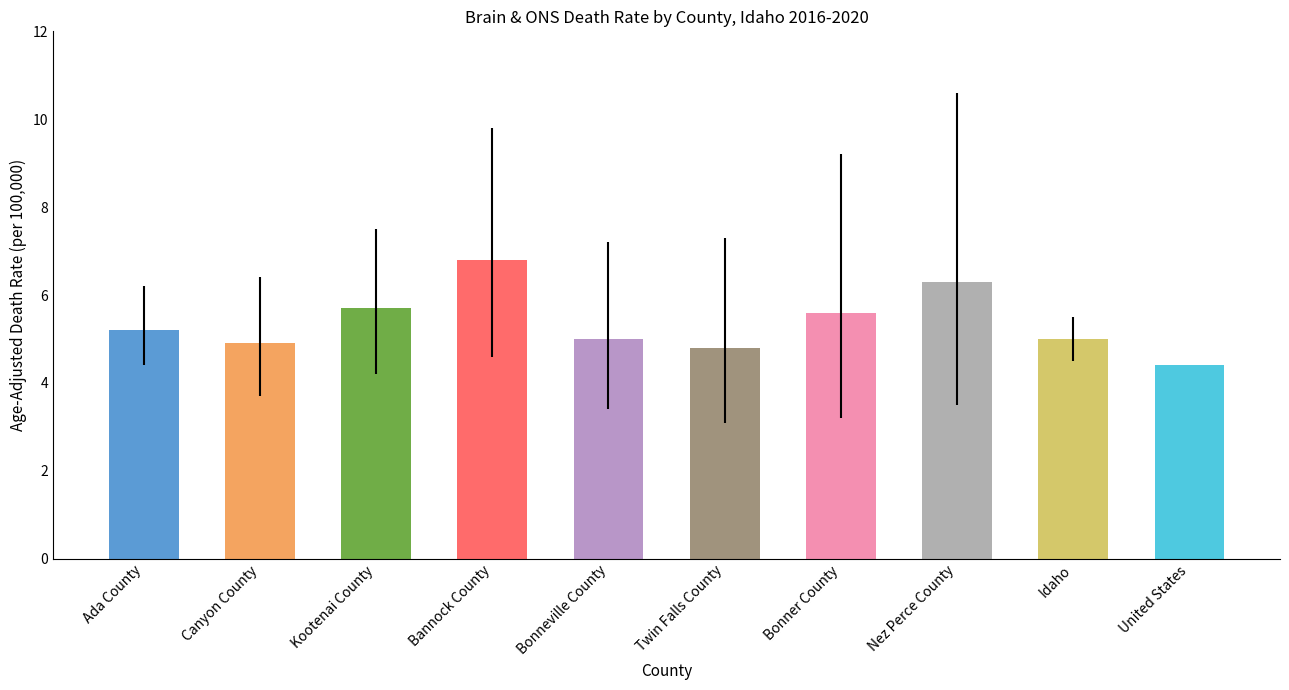

What is the ratio of the value at Idaho to the value at United States?

1.1